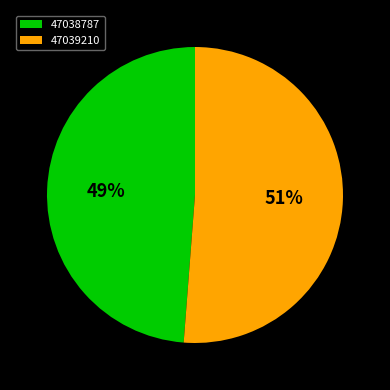

How many slices are in this pie chart?

2